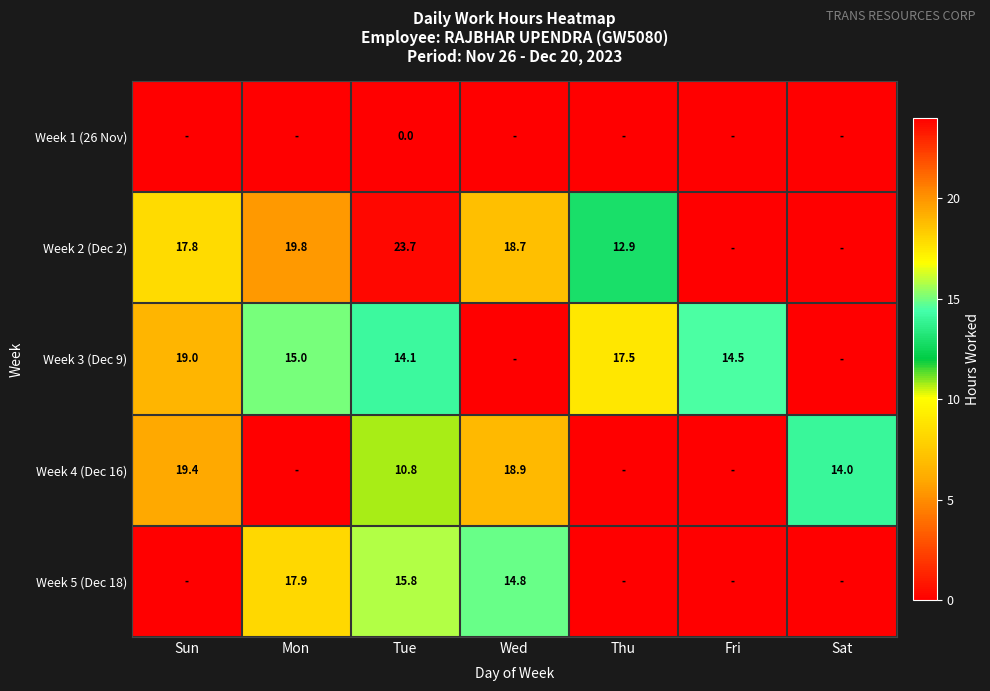

The Week 3 (Dec 9) series shows 14.5 at Fri. True or false?

True